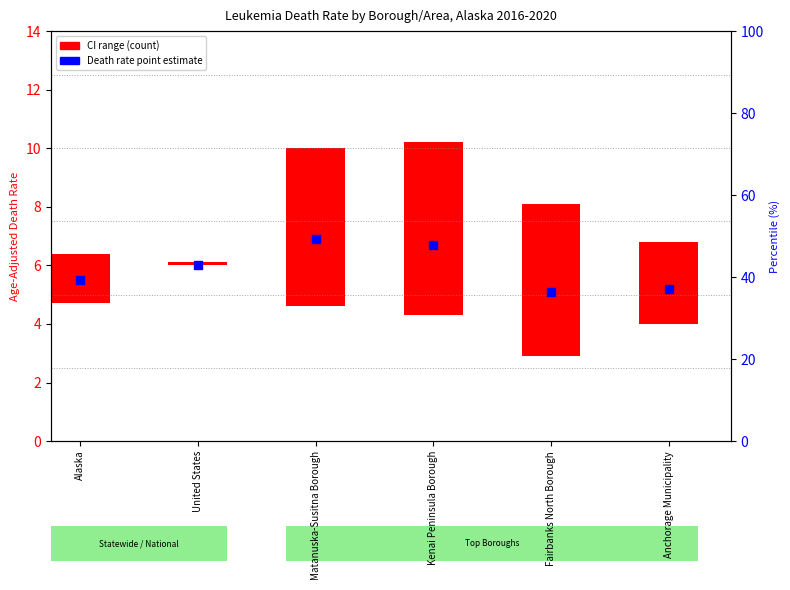

What is the change in value from Fairbanks North Borough to Anchorage Municipality?

+0.1